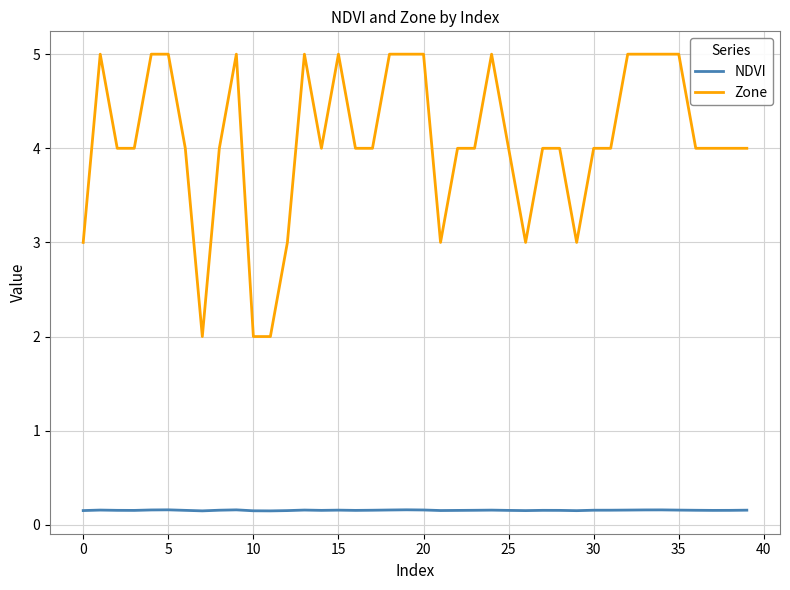

List the series in order of their peak value, highest first.

Zone, NDVI